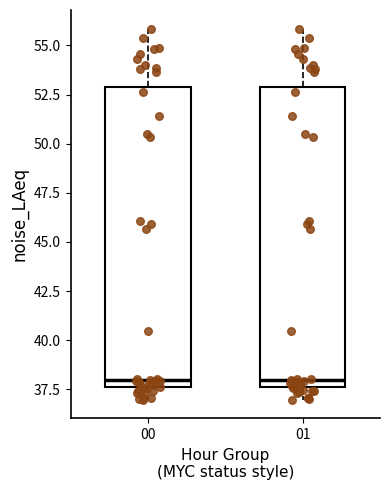

Reading left to right, read every box against the y-axis: the position of its median line, the range the box covers, and the ends of its whiskers. The values are not printed on the chart, so give them approximately, as read against the axis.

00: median 38.0, box 37.5 to 53.0, whiskers 37.0 to 56.0
01: median 38.0, box 37.5 to 53.0, whiskers 37.0 to 56.0